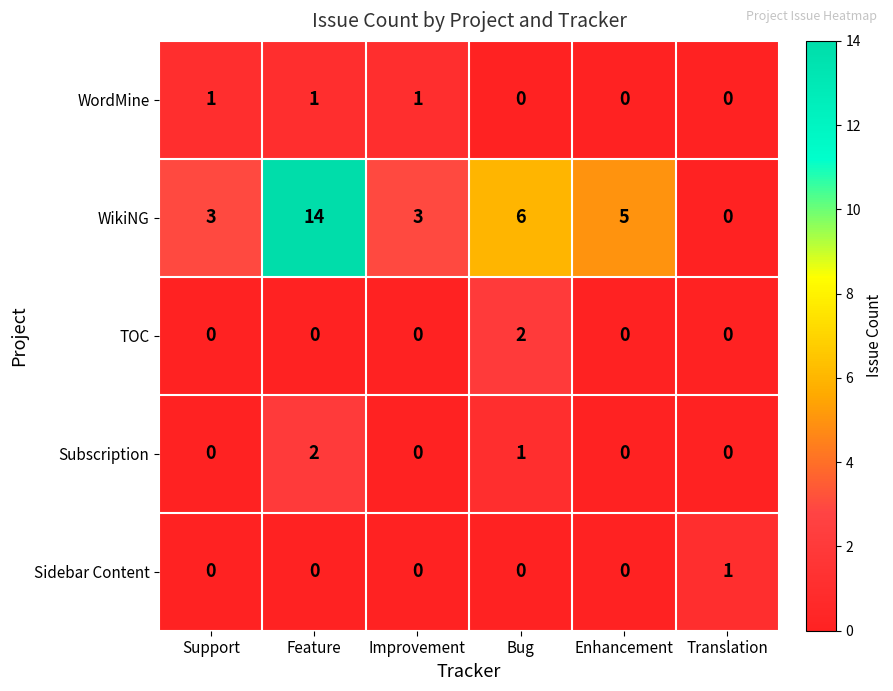

The value of Subscription at Improvement is -1. True or false?

False